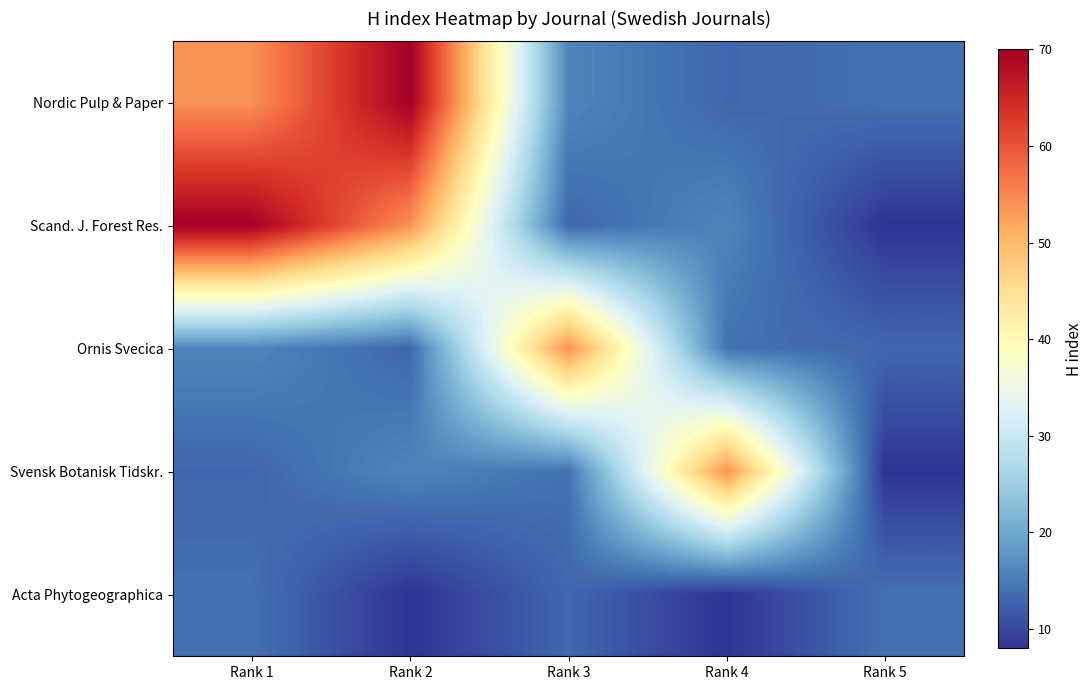

At how many categories does at least one series exceed 38?

4